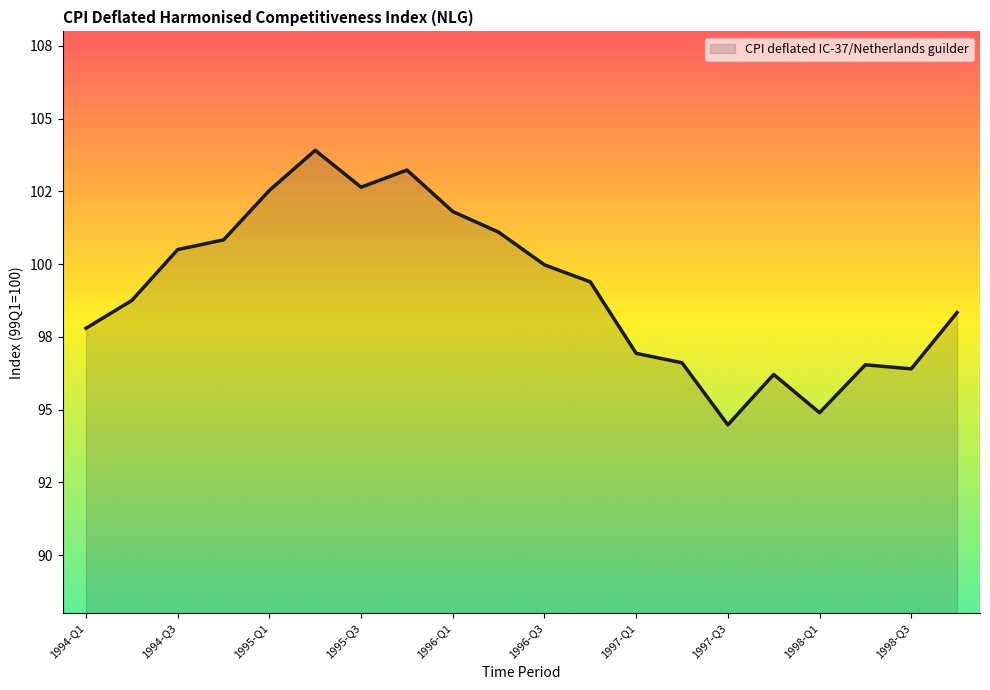

List the labels in order of value, smallest first.

1997-Q3, 1998-Q1, 1997-Q4, 1998-Q3, 1998-Q2, 1997-Q2, 1997-Q1, 1994-Q1, 1998-Q4, 1994-Q2, 1996-Q4, 1996-Q3, 1994-Q3, 1994-Q4, 1996-Q2, 1996-Q1, 1995-Q1, 1995-Q3, 1995-Q4, 1995-Q2